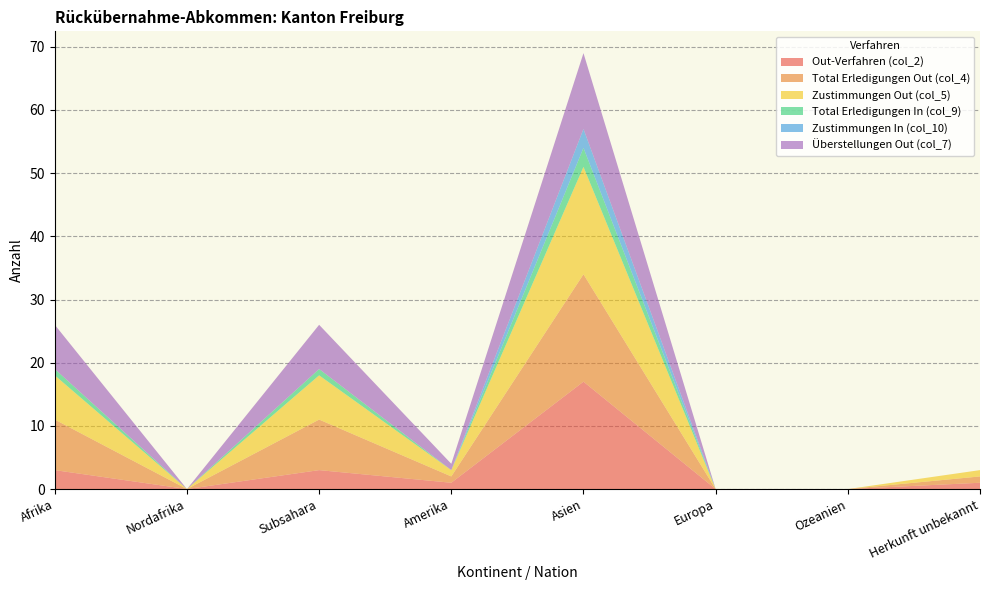

Reading left to right, extract all data points from this chart.

Out-Verfahren (col_2): Afrika=3	Nordafrika=0	Subsahara=3	Amerika=1	Asien=17	Europa=0	Ozeanien=0	Herkunft unbekannt=1
Total Erledigungen Out (col_4): Afrika=8	Nordafrika=0	Subsahara=8	Amerika=1	Asien=17	Europa=0	Ozeanien=0	Herkunft unbekannt=1
Zustimmungen Out (col_5): Afrika=7	Nordafrika=0	Subsahara=7	Amerika=1	Asien=17	Europa=0	Ozeanien=0	Herkunft unbekannt=1
Total Erledigungen In (col_9): Afrika=1	Nordafrika=0	Subsahara=1	Amerika=0	Asien=3	Europa=0	Ozeanien=0	Herkunft unbekannt=0
Zustimmungen In (col_10): Afrika=0	Nordafrika=0	Subsahara=0	Amerika=0	Asien=3	Europa=0	Ozeanien=0	Herkunft unbekannt=0
Überstellungen Out (col_7): Afrika=7	Nordafrika=0	Subsahara=7	Amerika=1	Asien=12	Europa=0	Ozeanien=0	Herkunft unbekannt=0